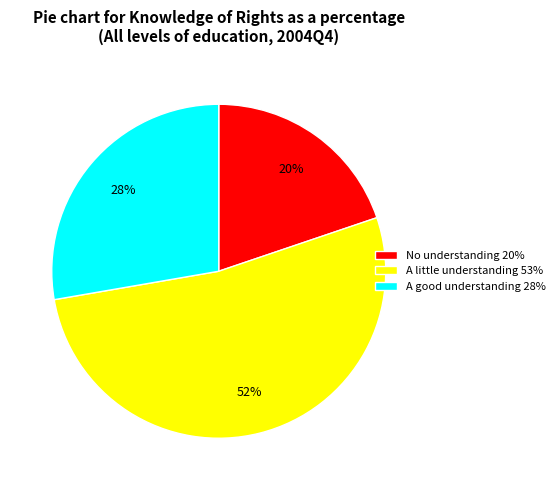

Which slice is the smallest?

No understanding